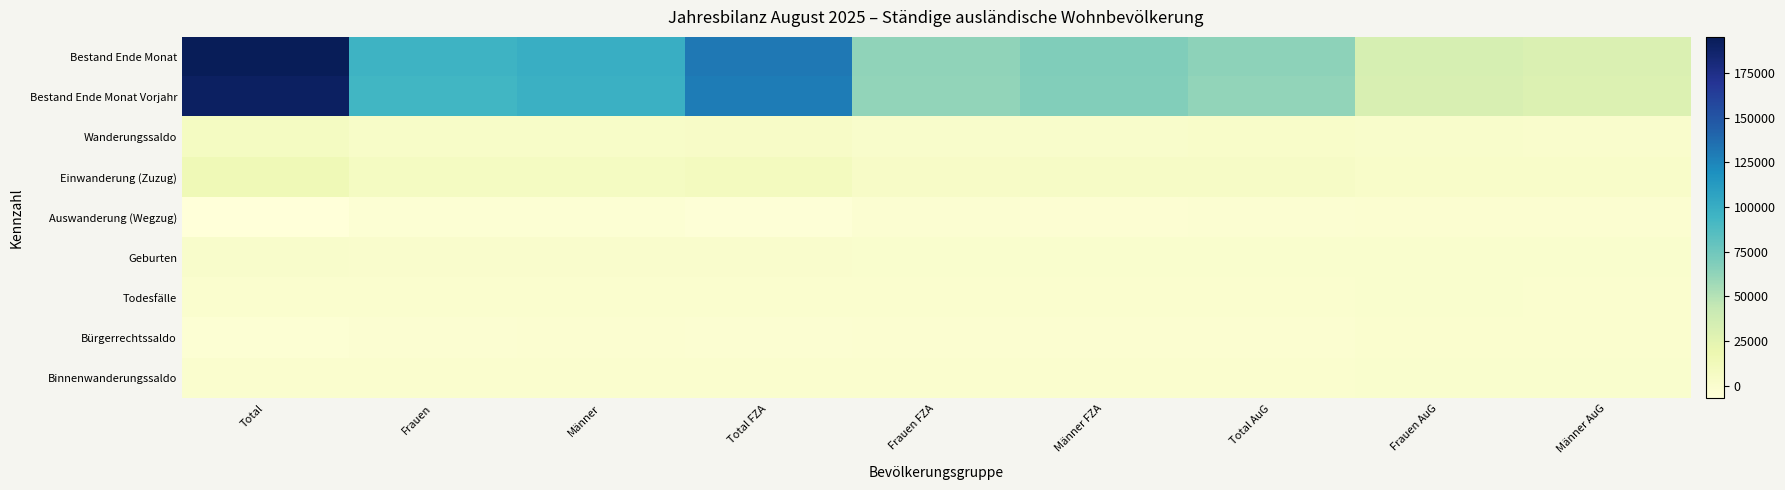

Which has a higher value, Frauen AuG or Frauen?

Frauen